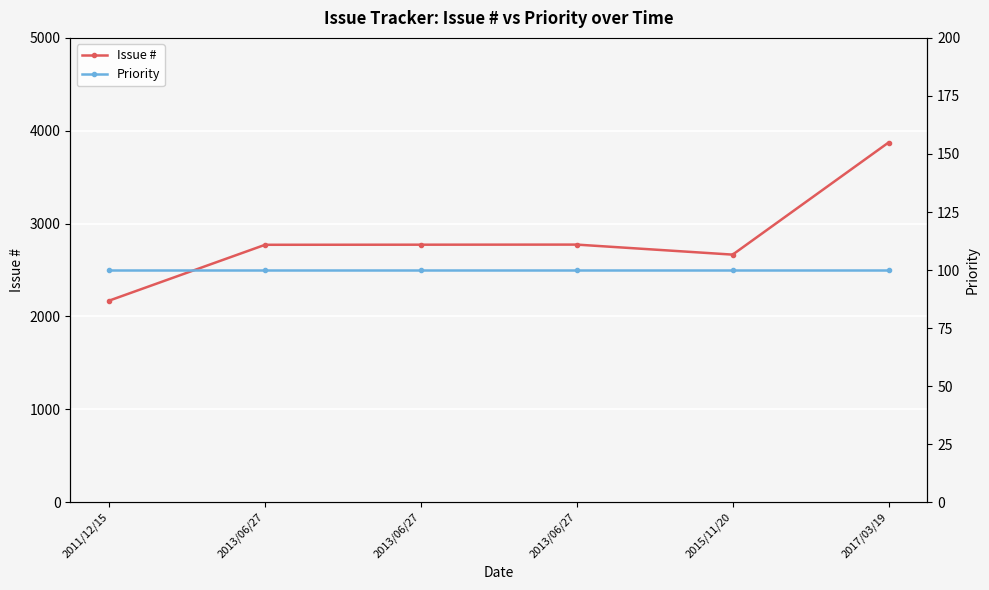

Does the chart display data point markers on the line(s)?

Yes